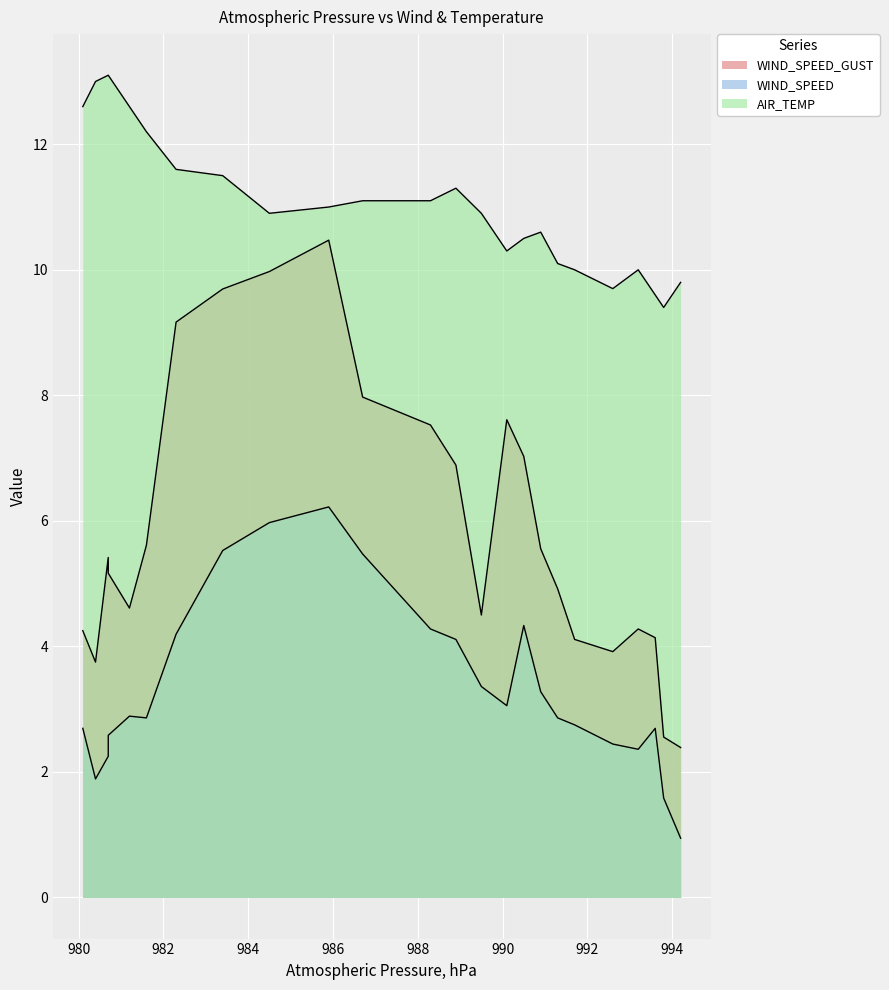

List the series in order of their peak value, highest first.

AIR_TEMP, WIND_SPEED_GUST, WIND_SPEED